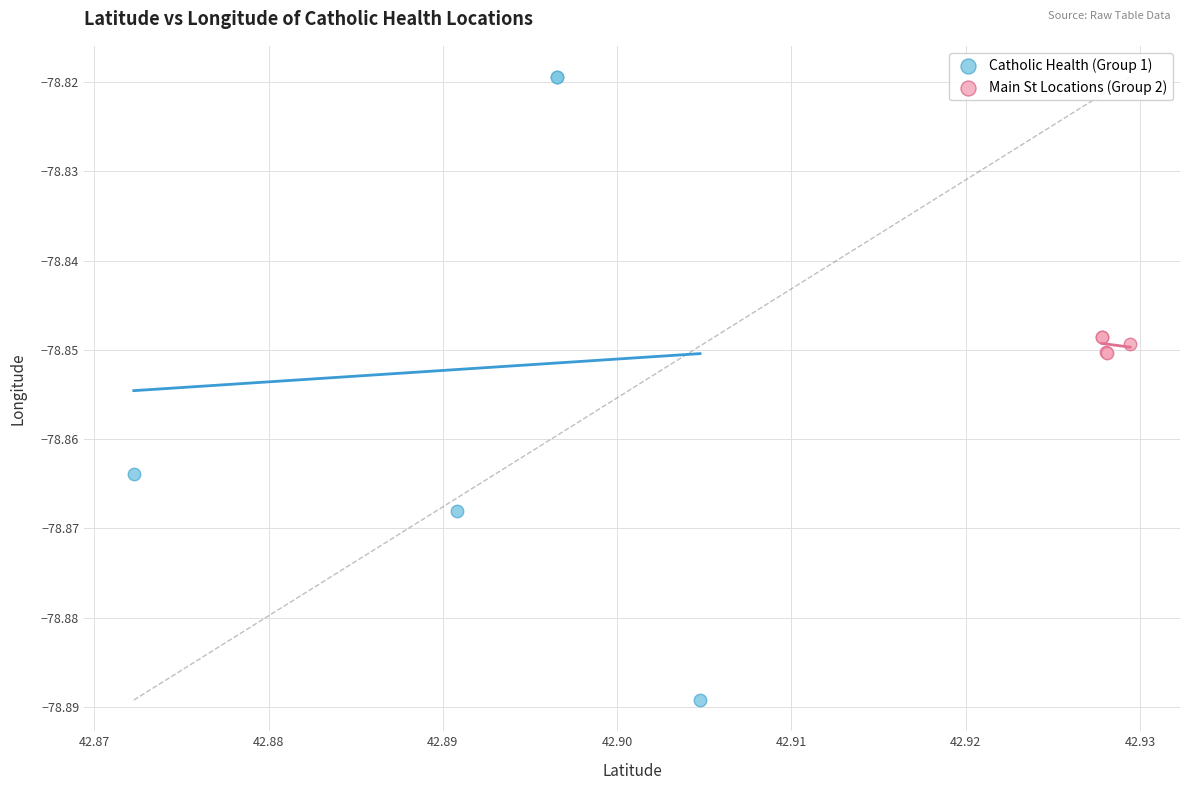

What are all the series names shown in the legend?

Catholic Health (Group 1), Main St Locations (Group 2)